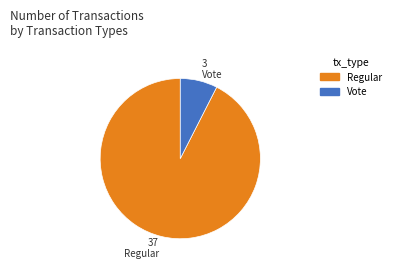

The Vote slice represents 8% of the pie. True or false?

True